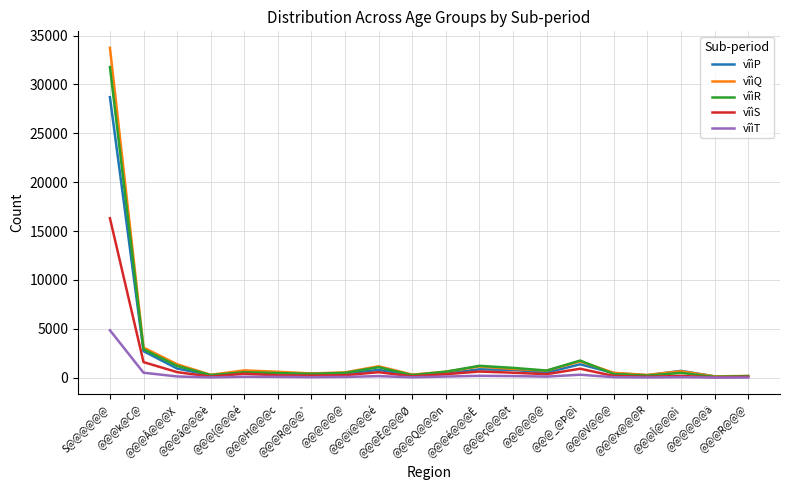

Is this an area chart (filled region under the line)?

No